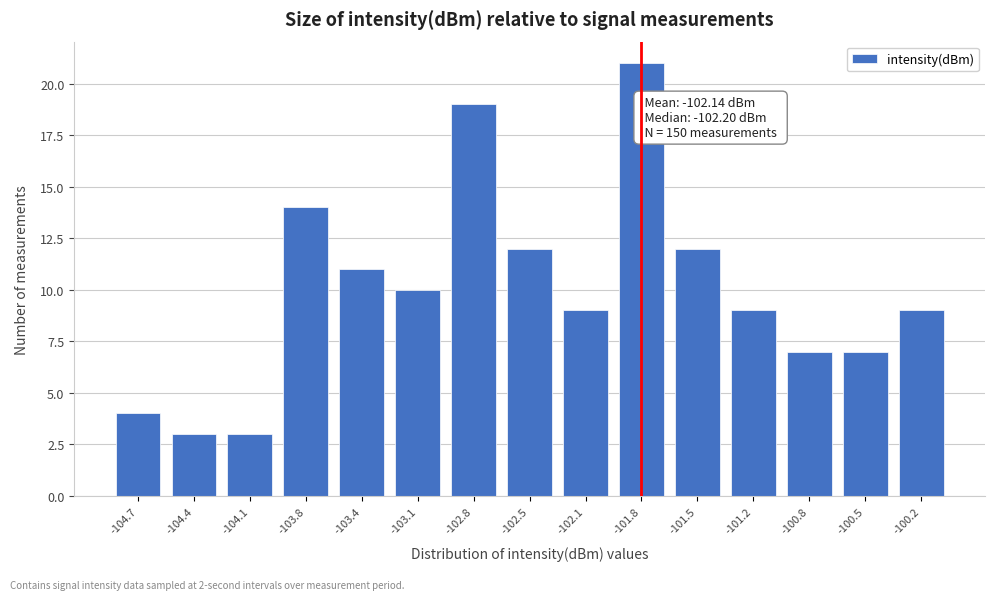

Reading left to right, list all the values displayed in this chart.

4	3	3	14	11	10	19	12	9	21	12	9	7	7	9